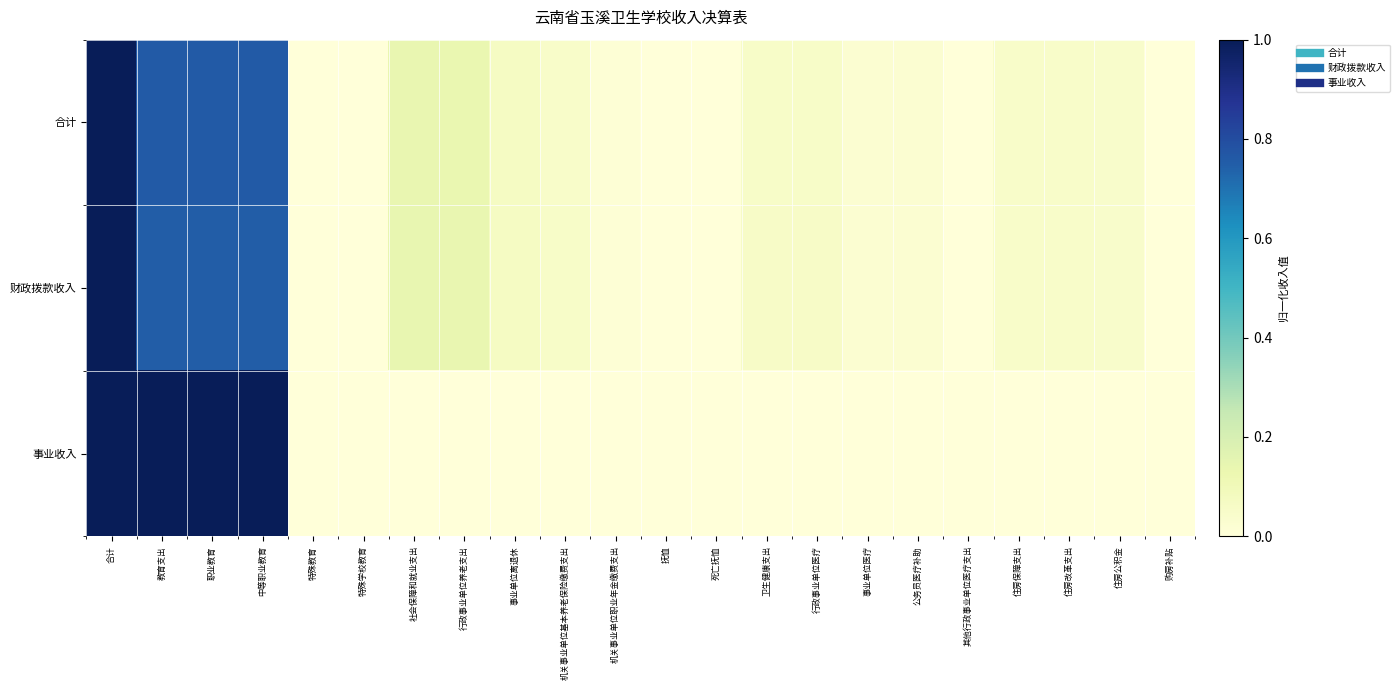

Reading right to left, extract all data points from this chart.

合计: 购房补贴=0.0	住房公积金=0.0	住房改革支出=0.0	住房保障支出=0.0	其他行政事业单位医疗支出=0.0	公务员医疗补助=0.0	事业单位医疗=0.0	行政事业单位医疗=0.1	卫生健康支出=0.1	死亡抚恤=0.0	抚恤=0.0	机关事业单位职业年金缴费支出=0.0	机关事业单位基本养老保险缴费支出=0.1	事业单位离退休=0.1	行政事业单位养老支出=0.1	社会保障和就业支出=0.1	特殊学校教育=0.0	特殊教育=0.0	中等职业教育=0.8	职业教育=0.8	教育支出=0.8	合计=1.0
财政拨款收入: 购房补贴=0.0	住房公积金=0.0	住房改革支出=0.0	住房保障支出=0.0	其他行政事业单位医疗支出=0.0	公务员医疗补助=0.0	事业单位医疗=0.0	行政事业单位医疗=0.1	卫生健康支出=0.1	死亡抚恤=0.0	抚恤=0.0	机关事业单位职业年金缴费支出=0.0	机关事业单位基本养老保险缴费支出=0.1	事业单位离退休=0.1	行政事业单位养老支出=0.1	社会保障和就业支出=0.1	特殊学校教育=0.0	特殊教育=0.0	中等职业教育=0.8	职业教育=0.8	教育支出=0.8	合计=1.0
事业收入: 购房补贴=0.0	住房公积金=0.0	住房改革支出=0.0	住房保障支出=0.0	其他行政事业单位医疗支出=0.0	公务员医疗补助=0.0	事业单位医疗=0.0	行政事业单位医疗=0.0	卫生健康支出=0.0	死亡抚恤=0.0	抚恤=0.0	机关事业单位职业年金缴费支出=0.0	机关事业单位基本养老保险缴费支出=0.0	事业单位离退休=0.0	行政事业单位养老支出=0.0	社会保障和就业支出=0.0	特殊学校教育=0.0	特殊教育=0.0	中等职业教育=1.0	职业教育=1.0	教育支出=1.0	合计=1.0